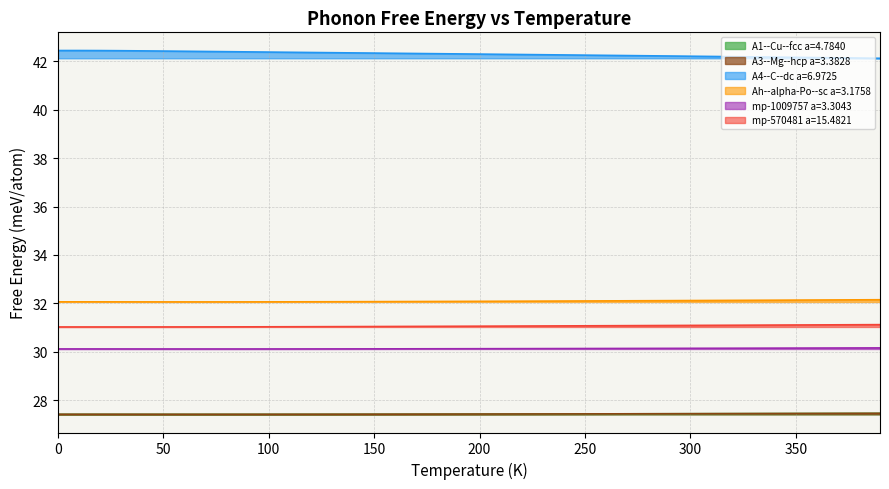

The mp-570481 series shows 8.2 at 200. True or false?

False